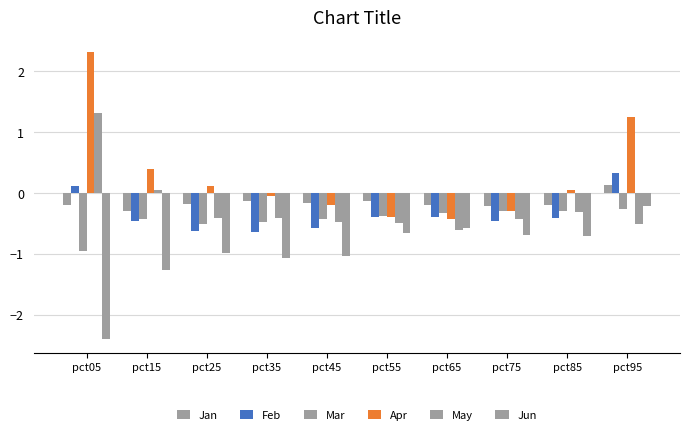

How many data points does each series have?

10